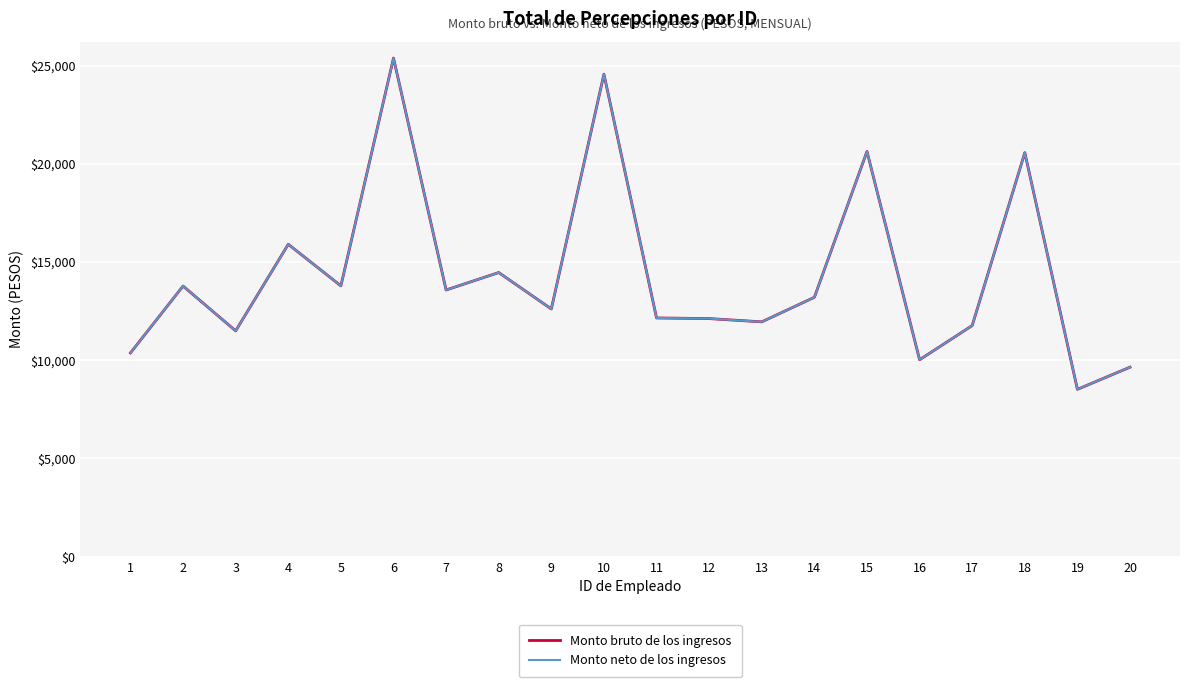

Does the chart have visible grid lines?

Yes